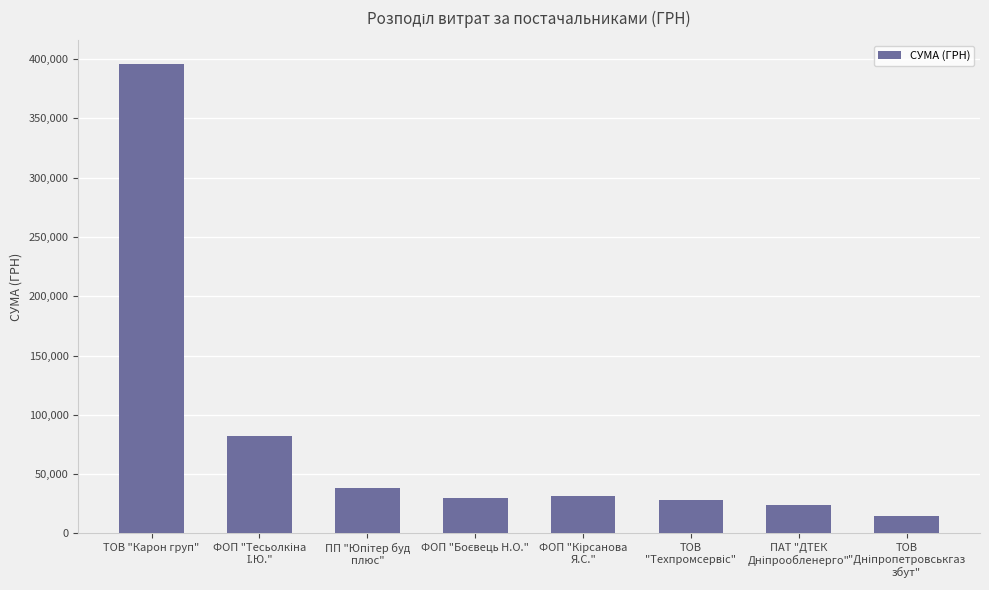

Is it true that the value at ТОВ "Карон груп" is 395877.6?

True